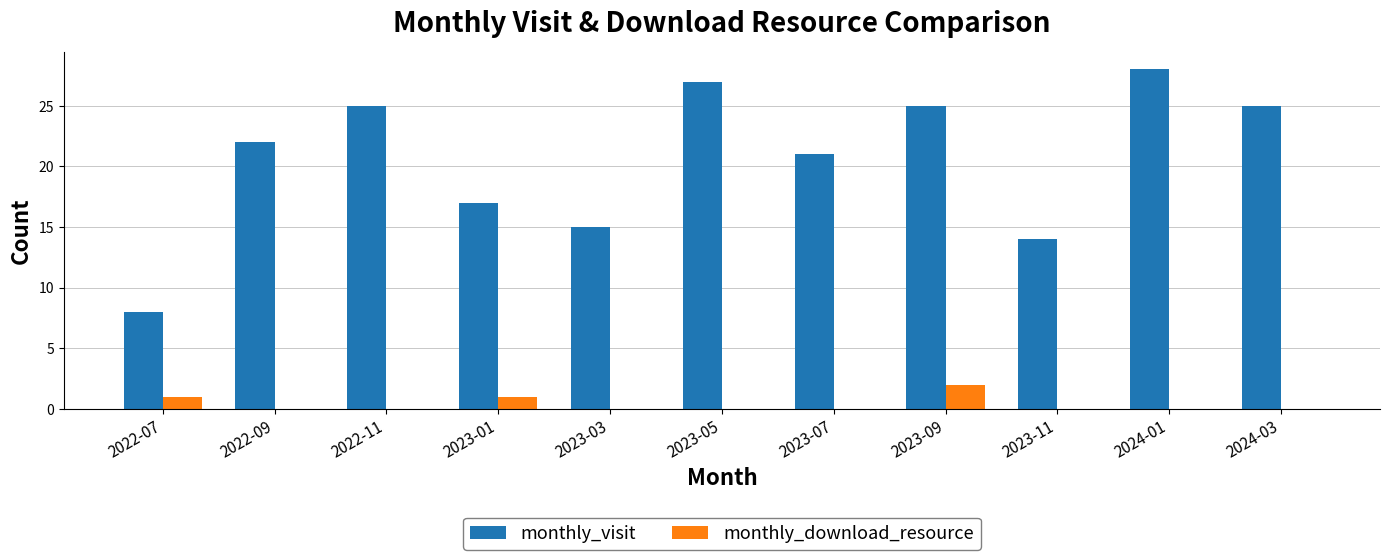

Reading left to right, extract all data points from this chart.

monthly_visit: 2022-07=8	2022-09=22	2022-11=25	2023-01=17	2023-03=15	2023-05=27	2023-07=21	2023-09=25	2023-11=14	2024-01=28	2024-03=25
monthly_download_resource: 2022-07=1	2022-09=0	2022-11=0	2023-01=1	2023-03=0	2023-05=0	2023-07=0	2023-09=2	2023-11=0	2024-01=0	2024-03=0